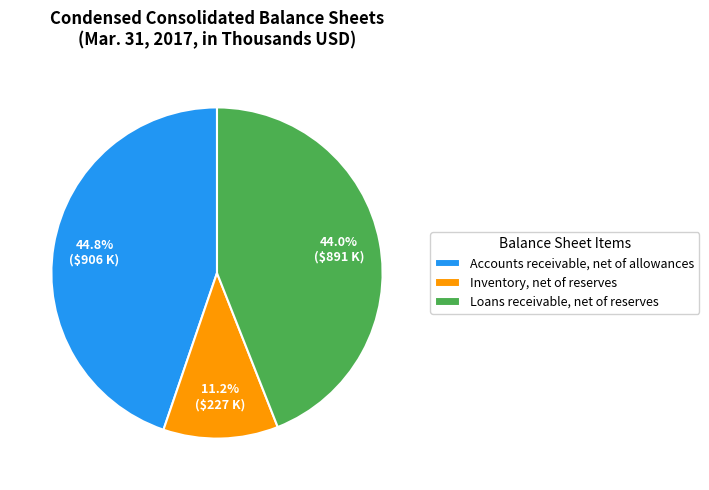

Which category has the biggest portion of the pie?

Accounts receivable, net of allowances